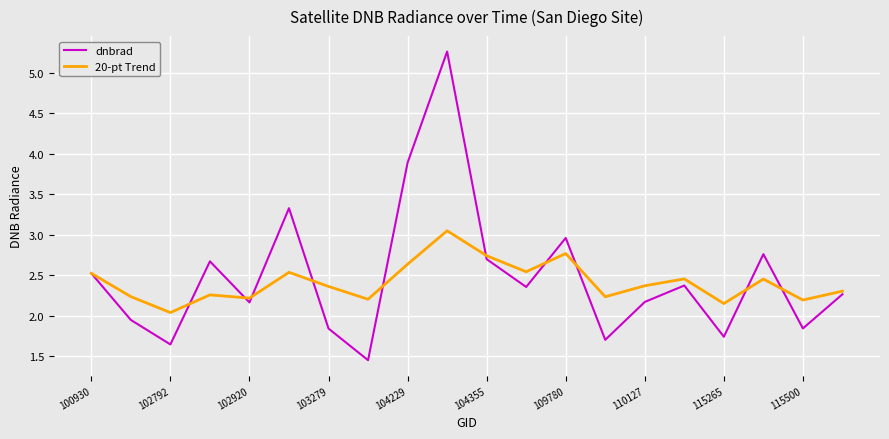

What is the greatest value displayed?

5.3